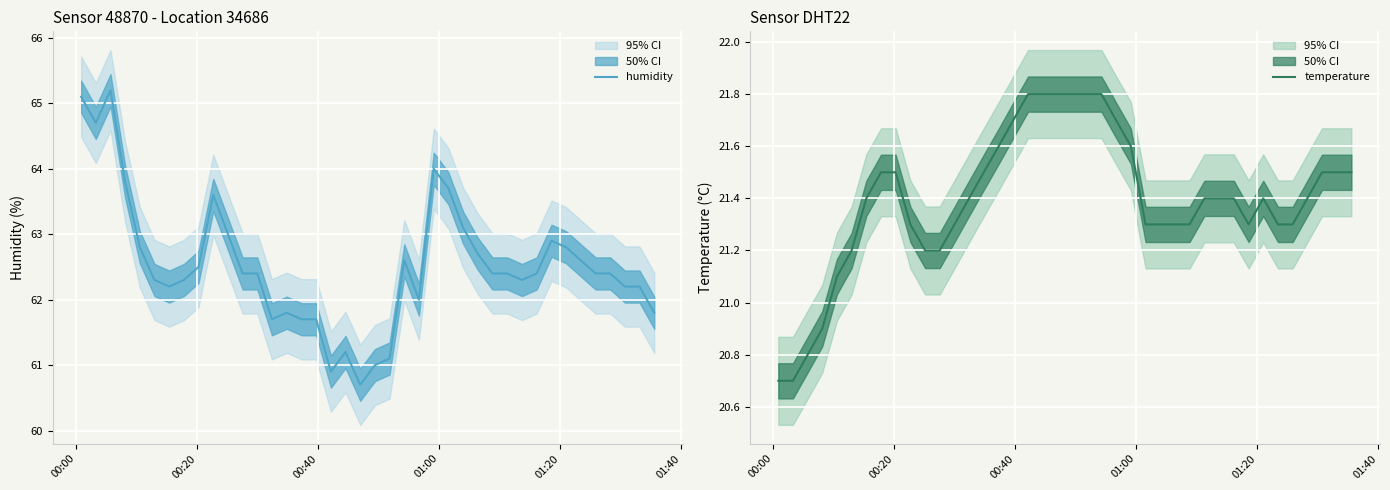

What is the lowest value of the humidity series?

60.7